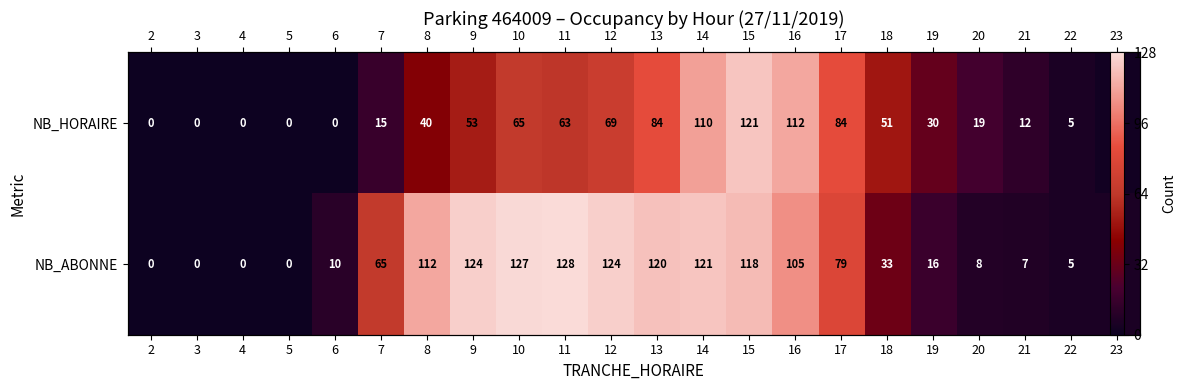

List the labels in order of NB_ABONNE value, largest first.

11, 10, 9, 12, 14, 13, 15, 8, 16, 17, 7, 18, 19, 6, 20, 21, 22, 23, 2, 3, 4, 5